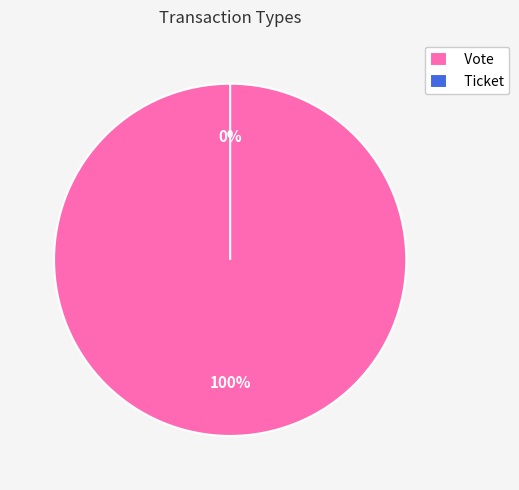

To the nearest percent, what portion does Vote represent?

100%